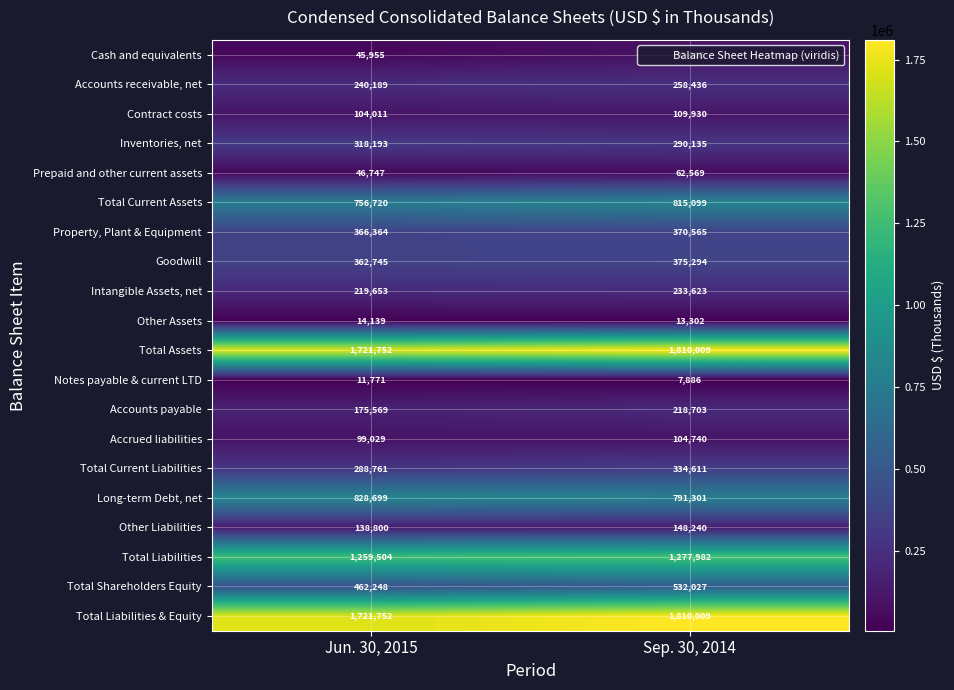

Is it true that Intangible Assets, net equals 233623 at Sep. 30, 2014?

True